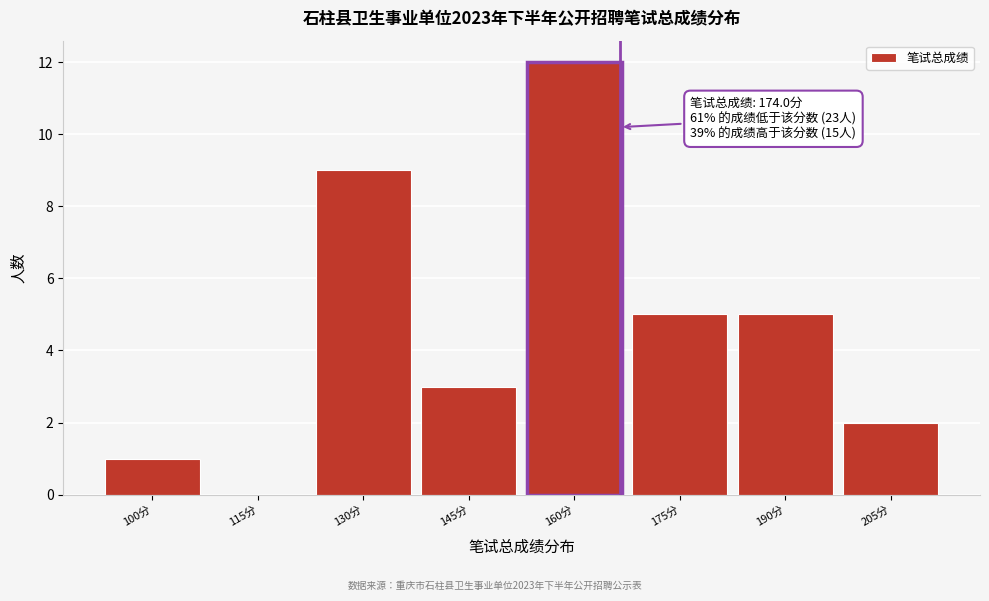

Reading left to right, what are all the values shown in this chart?

100分=1	115分=0	130分=9	145分=3	160分=12	175分=5	190分=5	205分=2